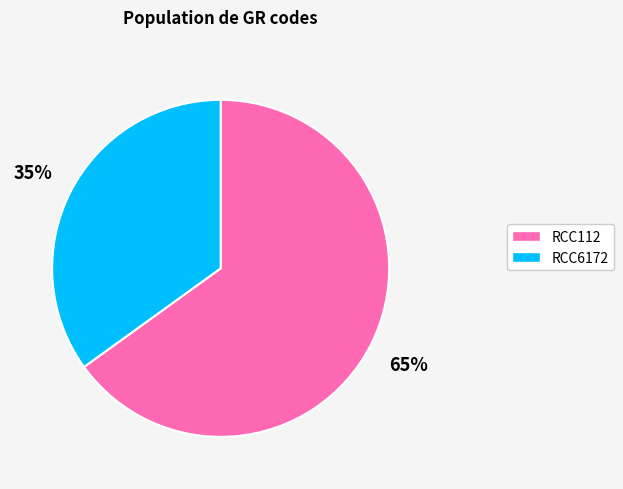

Count the number of slices in the pie.

2